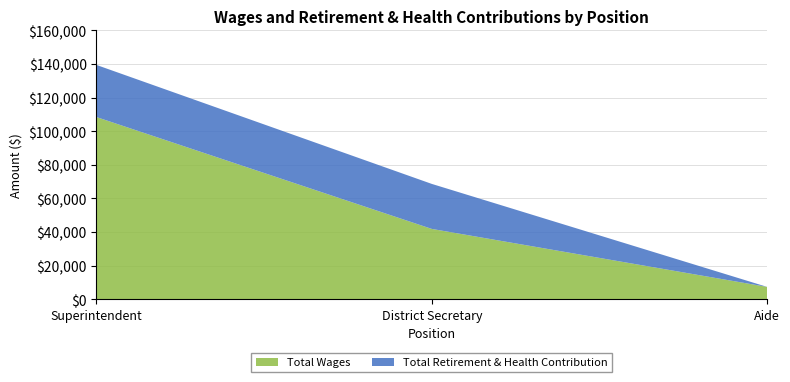

Reading right to left, list all the values displayed in this chart.

Total Wages: Aide=7314	District Secretary=41827	Superintendent=108420
Total Retirement & Health Contribution: Aide=0	District Secretary=26794	Superintendent=31022